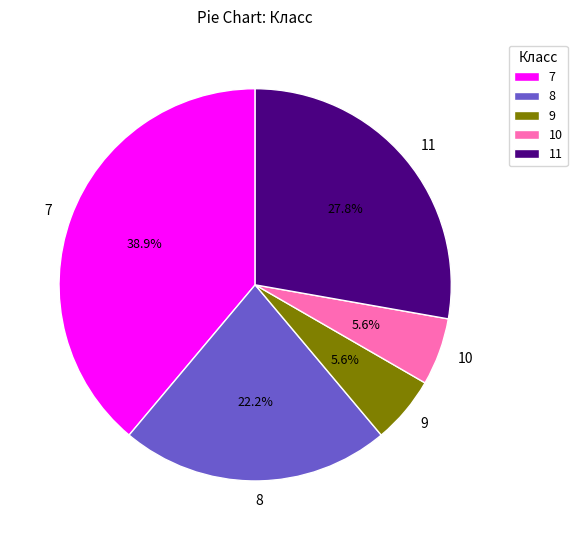

How much of the chart is everything except 7?

61.1%